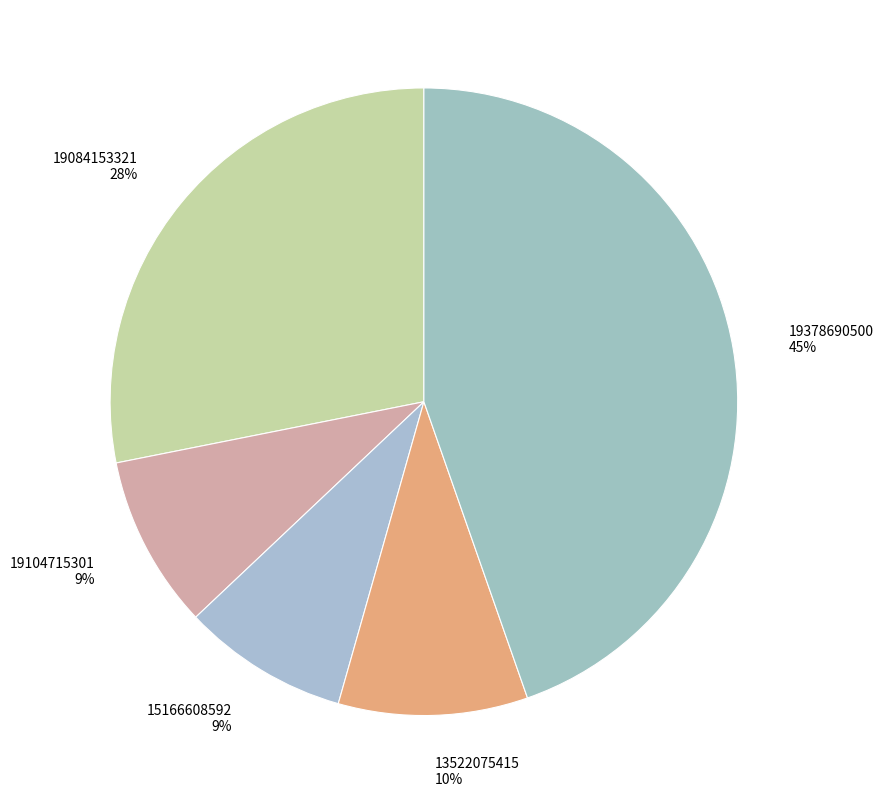

Between 19084153321 28% and 19104715301 9%, which is larger?

19084153321 28%